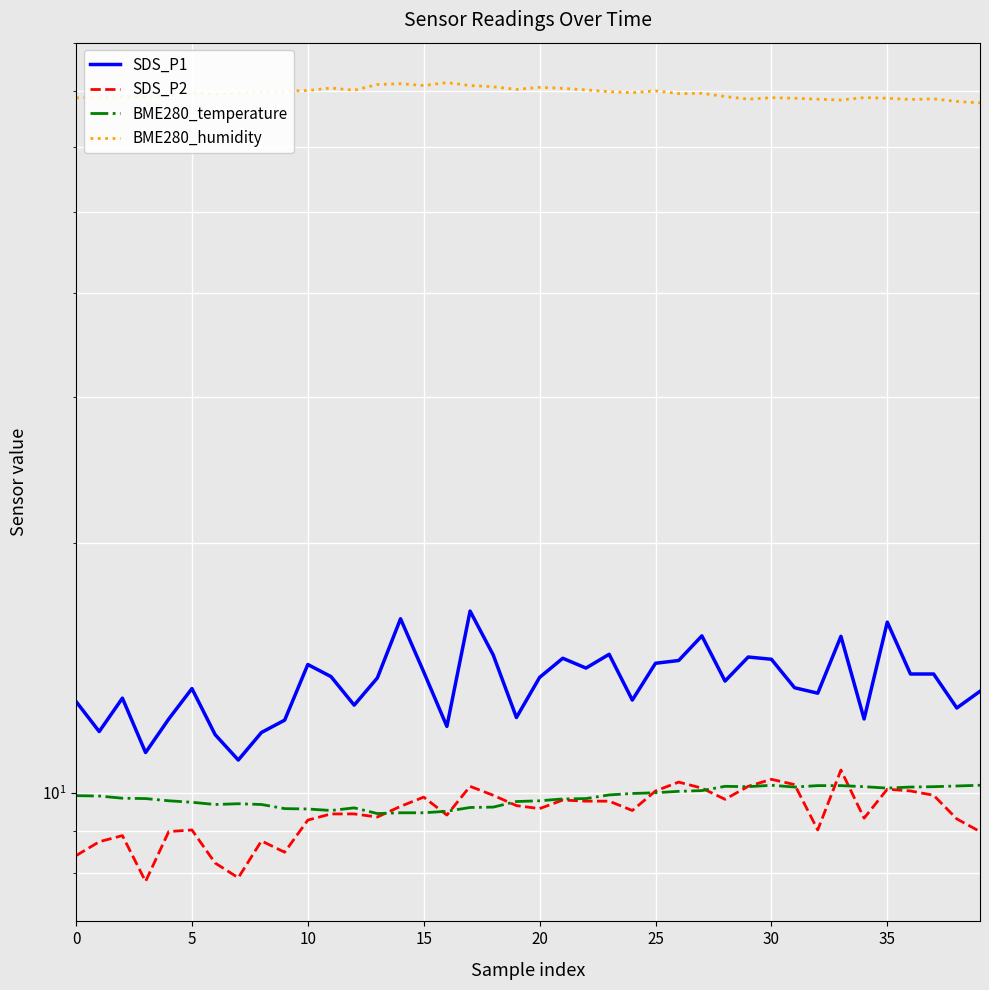

How many data points in SDS_P1 are above 13?

25